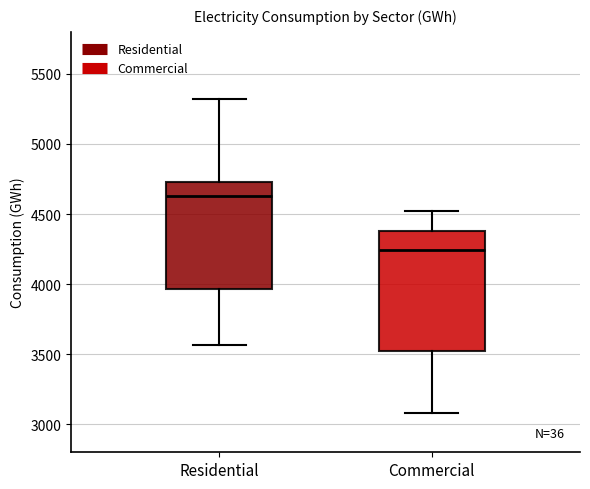

Which box is the tallest, from its lower edge to its upper edge?

Commercial